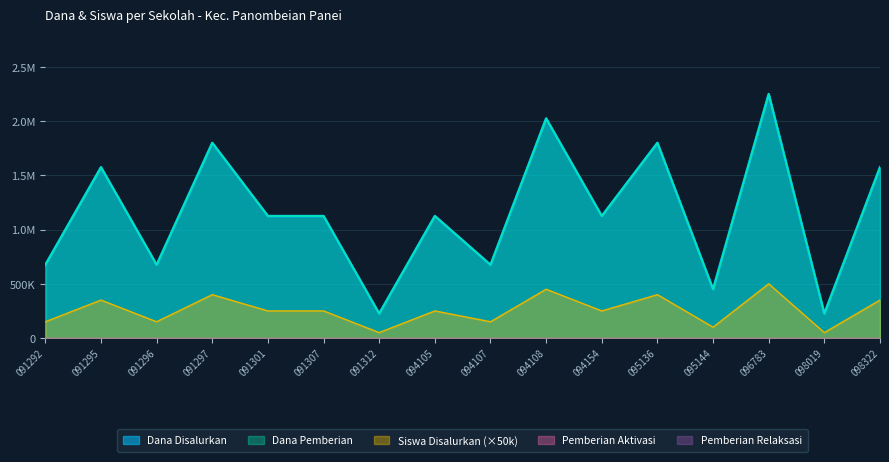

Where is the first local minimum for Dana Disalurkan?

091296